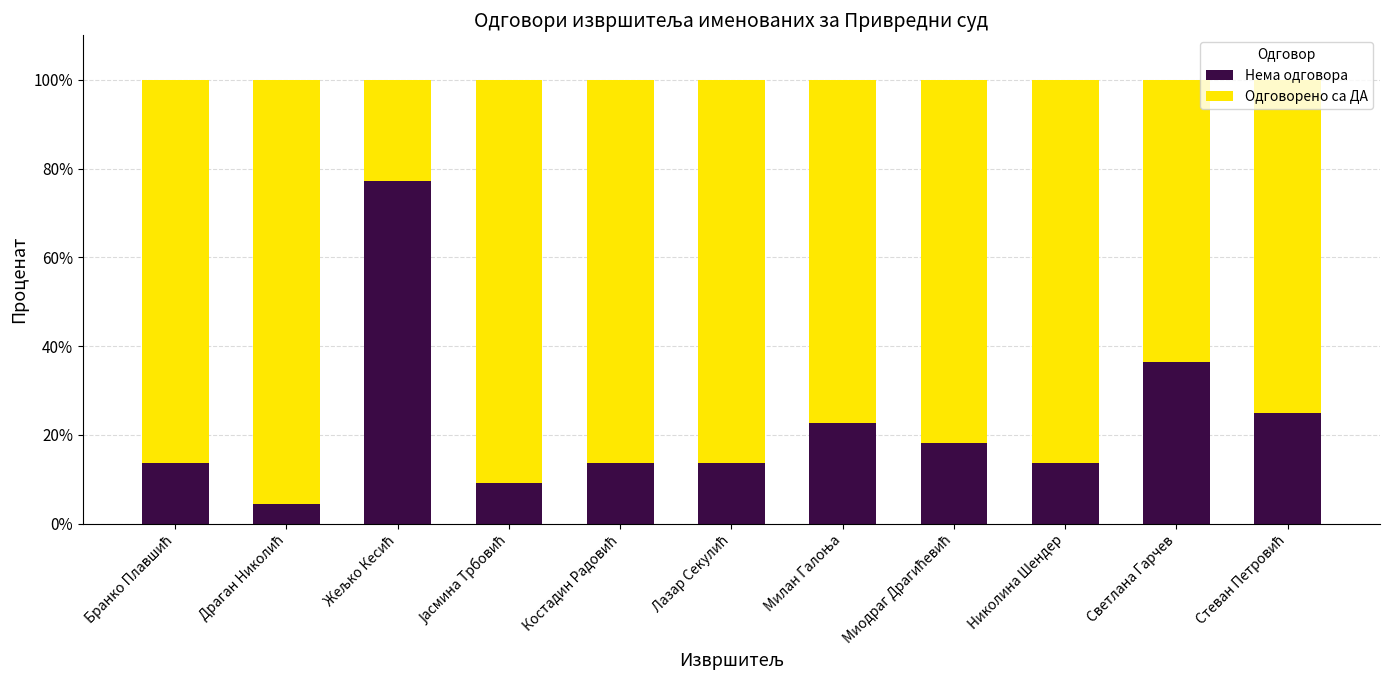

What is the lowest value of the Нема одговора series?

4.3